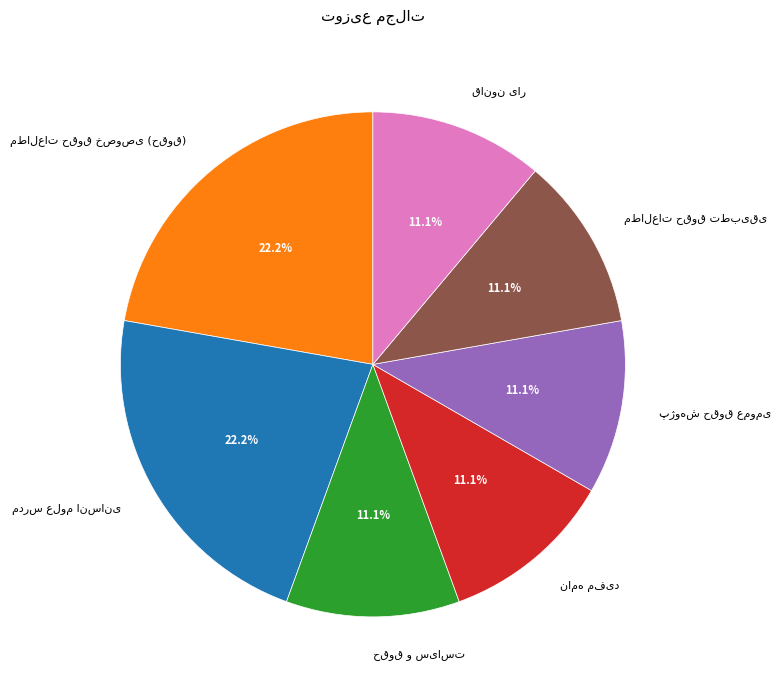

Is there a majority slice in this chart?

No